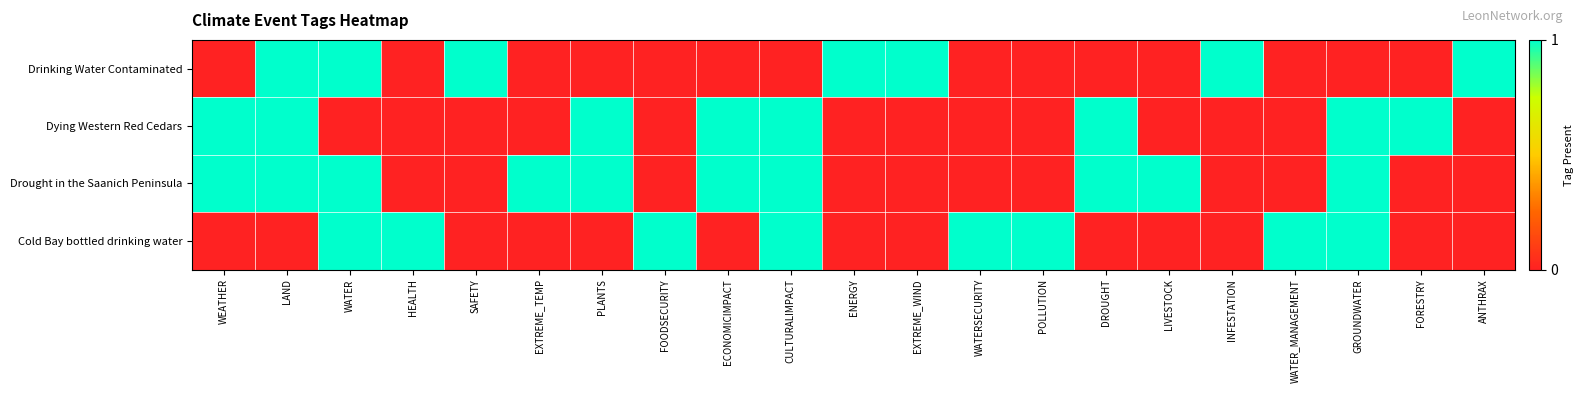

Which series has the largest total across all categories?

Drought in the Saanich Peninsula